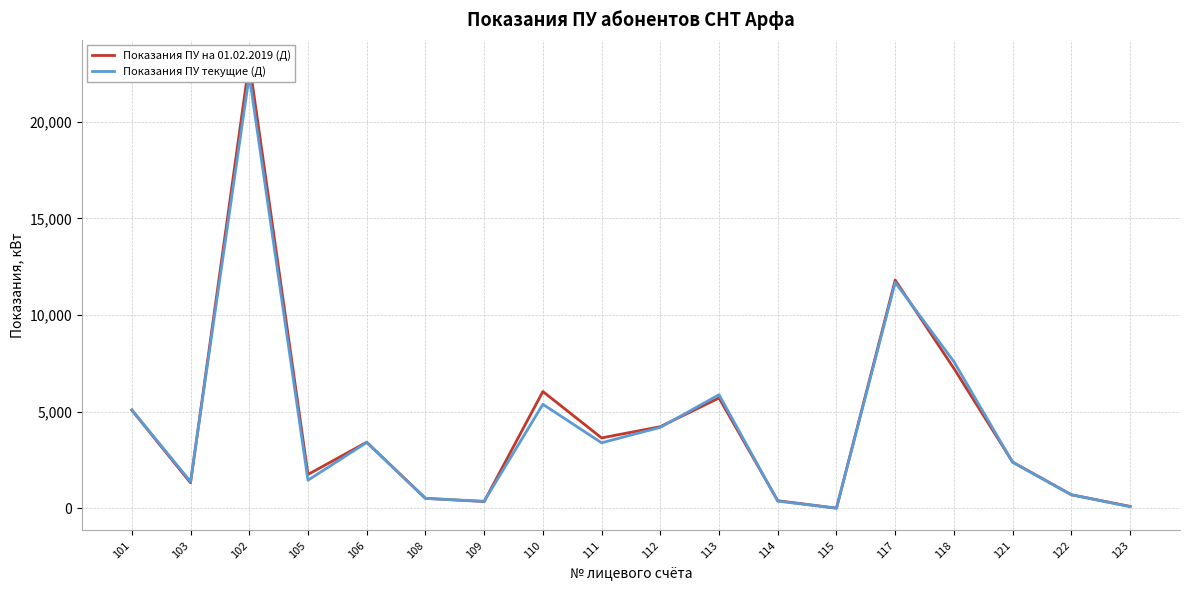

What is the sum of the Показания ПУ на 01.02.2019 (Д) values at 122 and 113?

6396